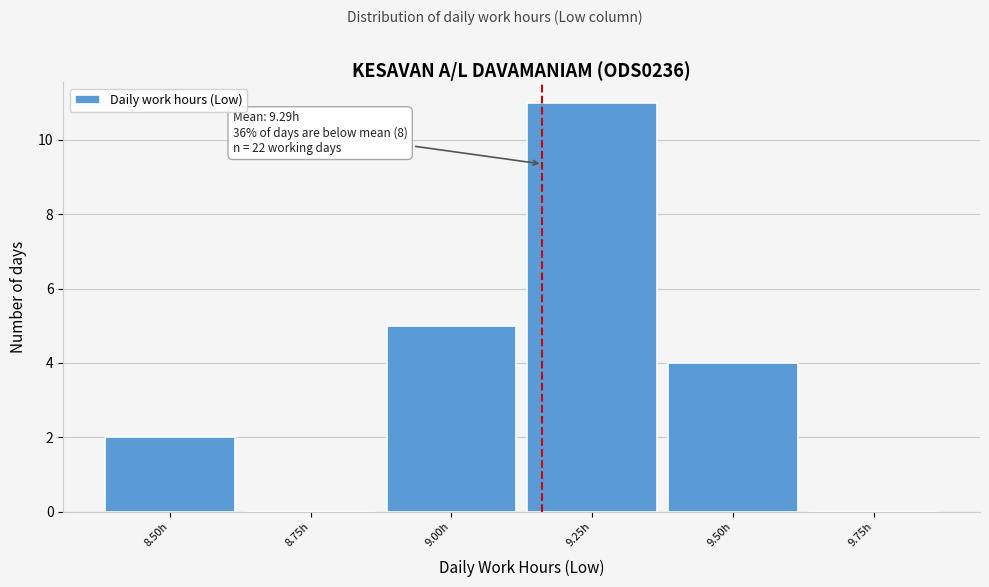

Reading left to right, extract all data points from this chart.

8.50h=2	8.75h=0	9.00h=5	9.25h=11	9.50h=4	9.75h=0